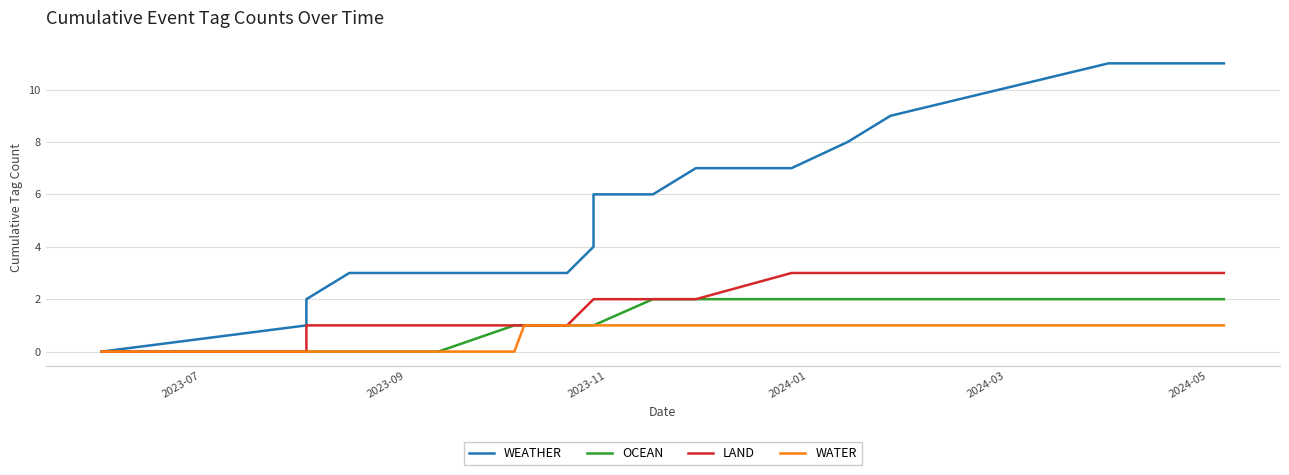

What is the maximum value shown in the chart?

11